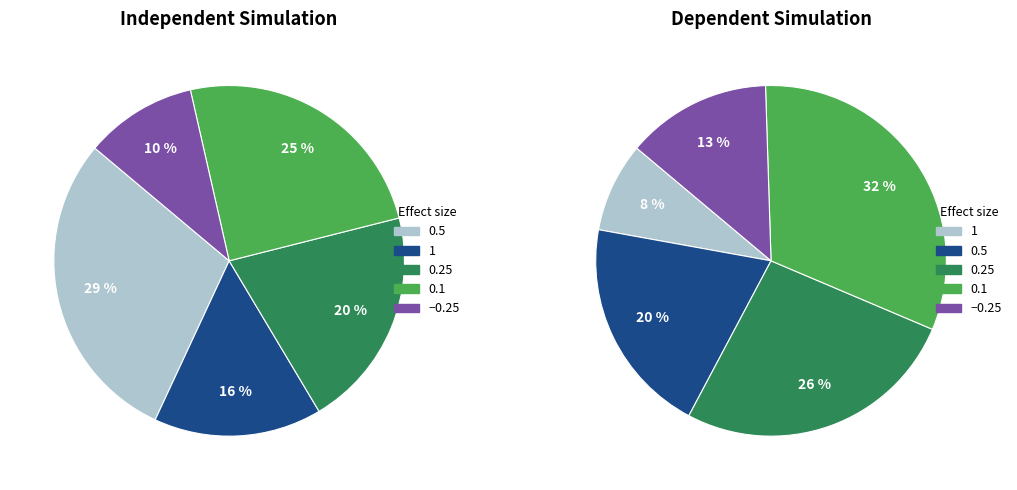

Is it true that -0.25 is 10% of the pie?

True